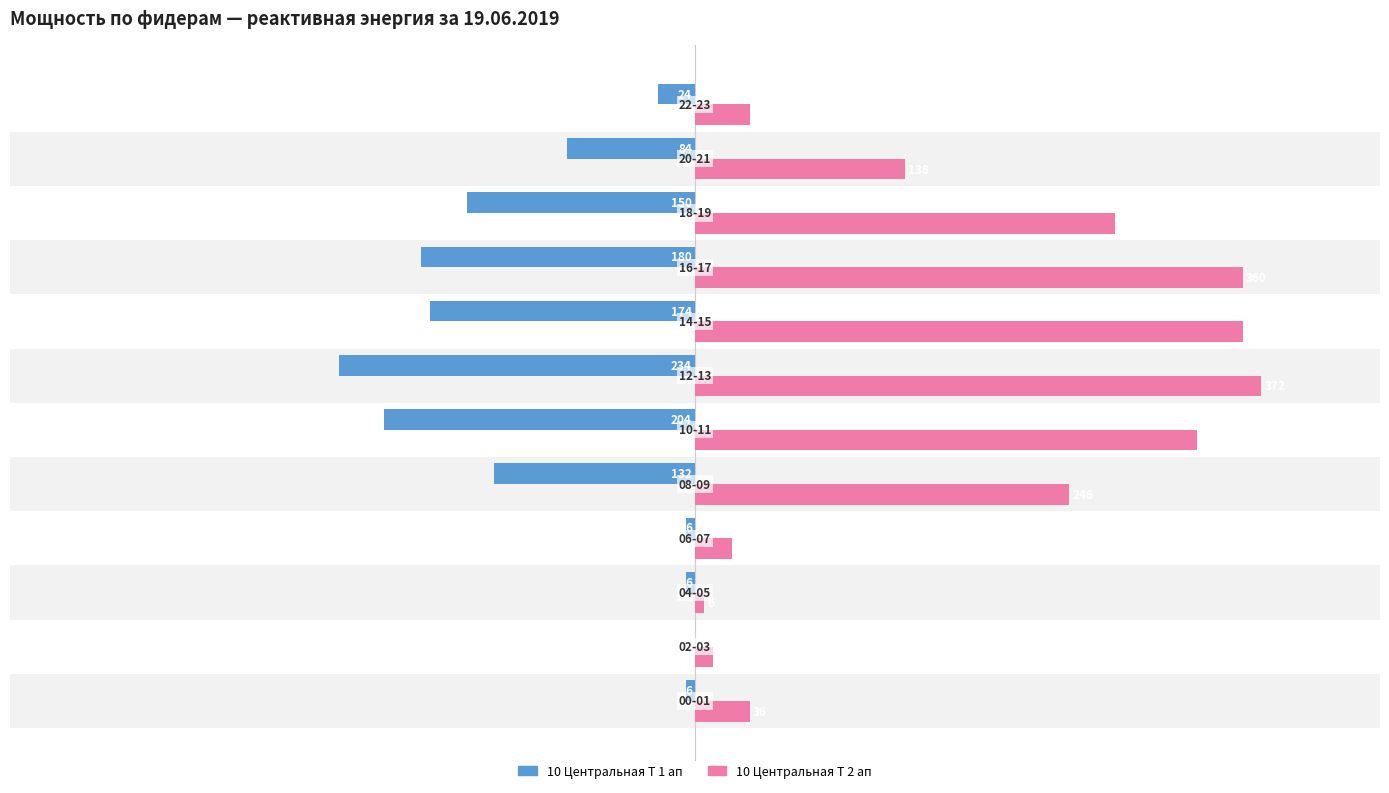

Reading left to right, extract all data points from this chart.

10 Центральная Т 1 ап RS: -6	0	-6	-6	-132	-204	-234	-174	-180	-150	-84	-24
10 Центральная Т 2 ап RS: 36	12	6	24	246	330	372	360	360	276	138	36